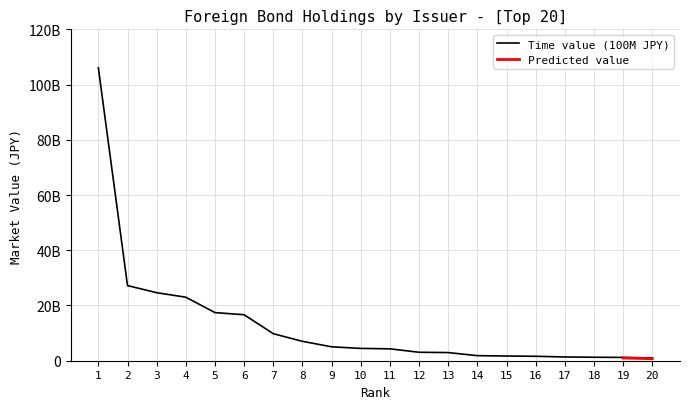

What is the sum of the values at 4 and 20?

23984763569